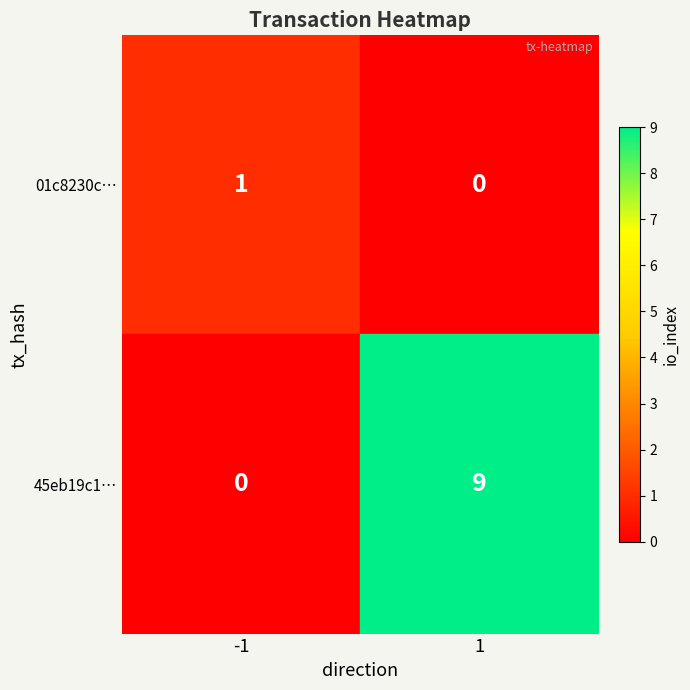

Is it true that 45eb19c1… equals 9 at 1?

True